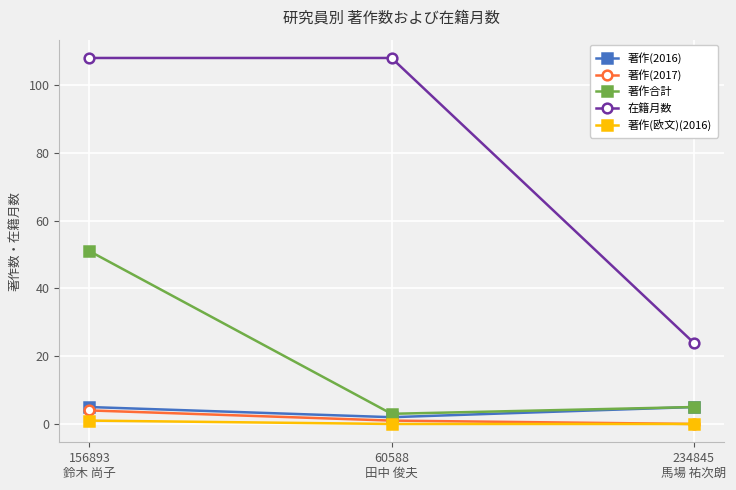

How many lines are shown in the chart?

5